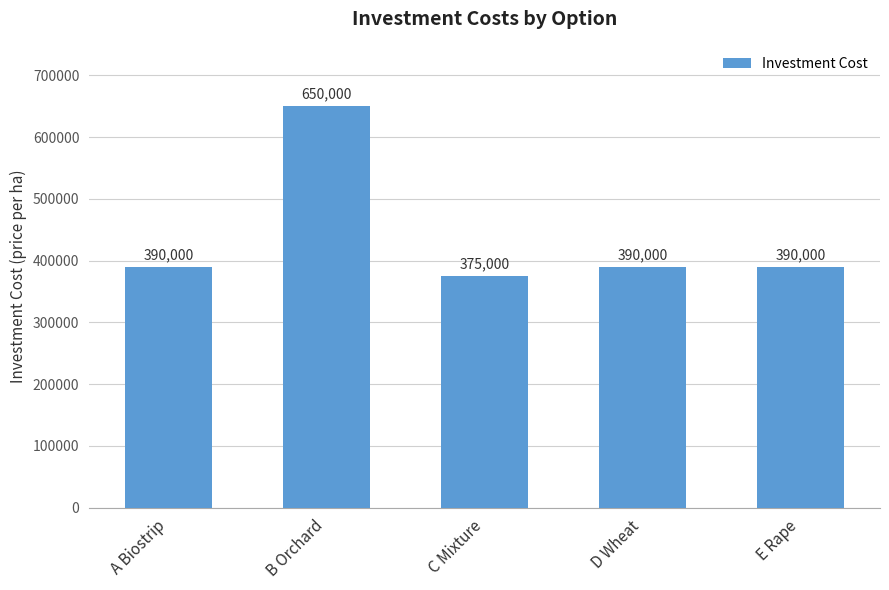

Reading right to left, list all the values displayed in this chart.

E Rape=390000	D Wheat=390000	C Mixture=375000	B Orchard=650000	A Biostrip=390000